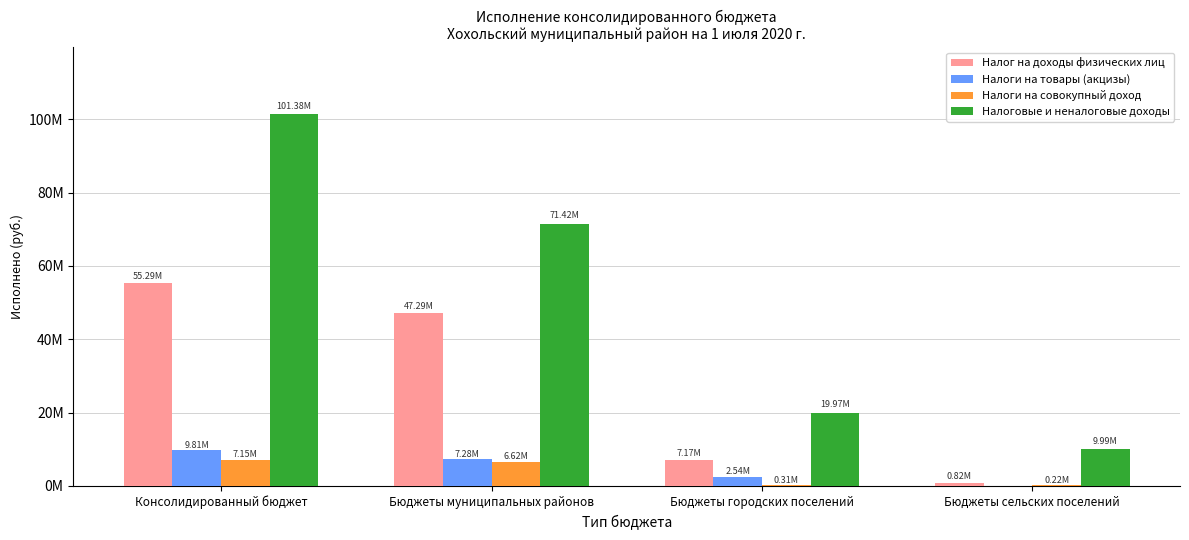

Reading right to left, list all the values displayed in this chart.

Налог на доходы физических лиц: 822271.6	7171950.7	47293990.1	55288212.4
Налоги на товары (акцизы): 0.0	2539495.7	7275180.6	9814676.4
Налоги на совокупный доход: 215200.4	308263.0	6622362.8	7145826.2
Налоговые и неналоговые доходы: 9991076.8	19973056.0	71420752.8	101384885.6